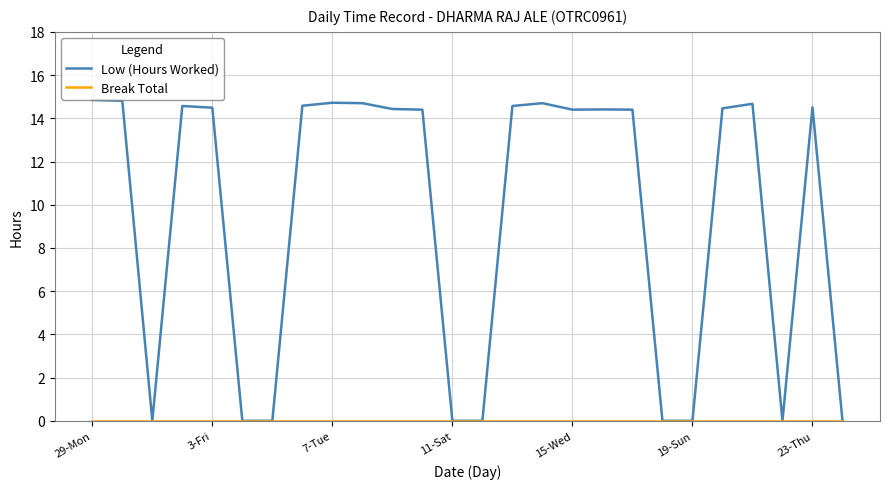

Which series has the widest spread of values?

Low (Hours Worked)